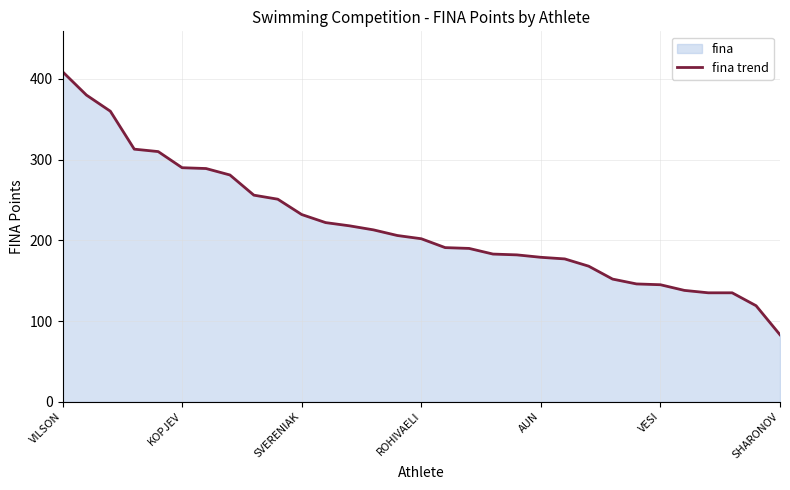

What is the approximate value at 19?

182